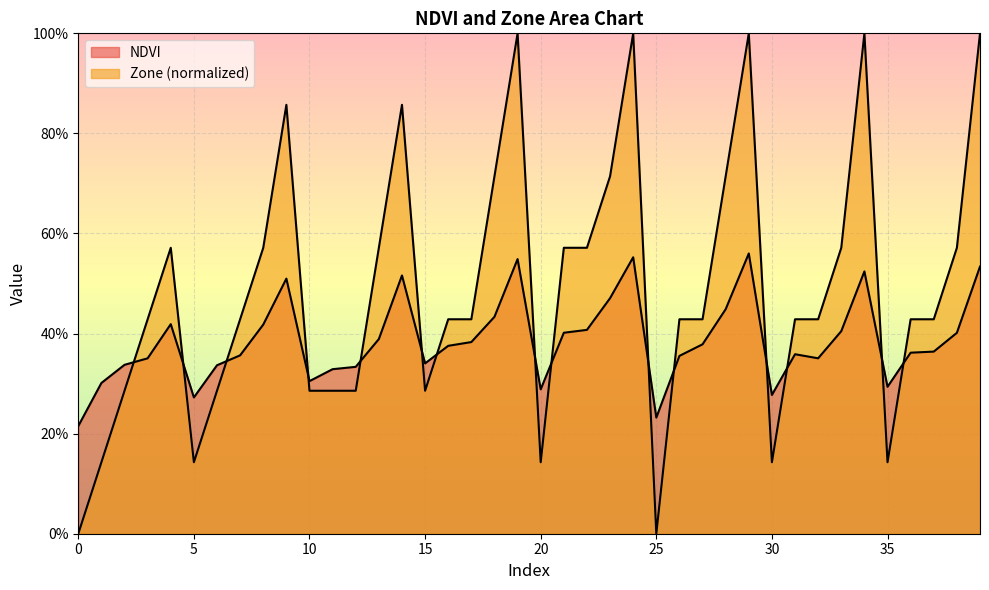

At which category is the sum across all series the highest?

29